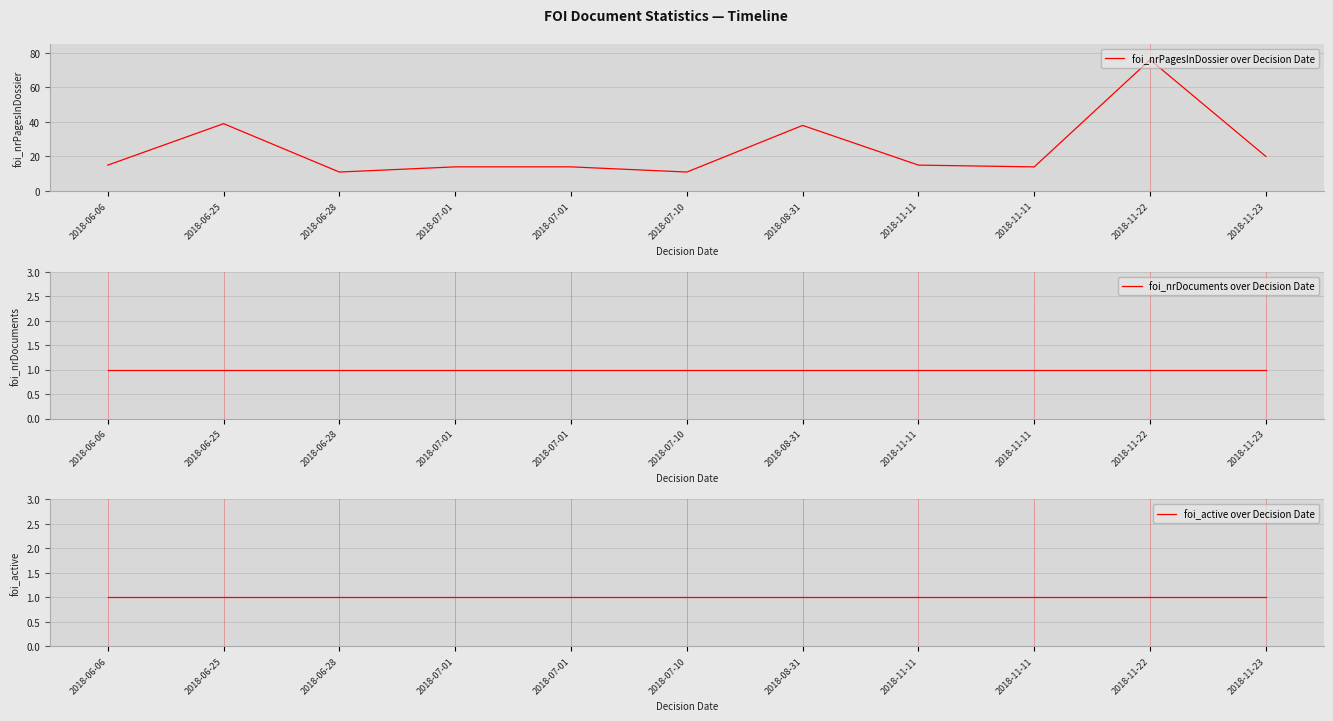

Which category has the lowest value in the foi_nrPagesInDossier over Decision Date series?

2018-06-28